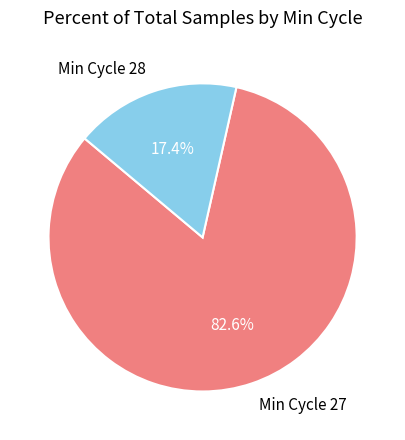

Is the sum of Min Cycle 28 and Min Cycle 27 greater than half?

Yes